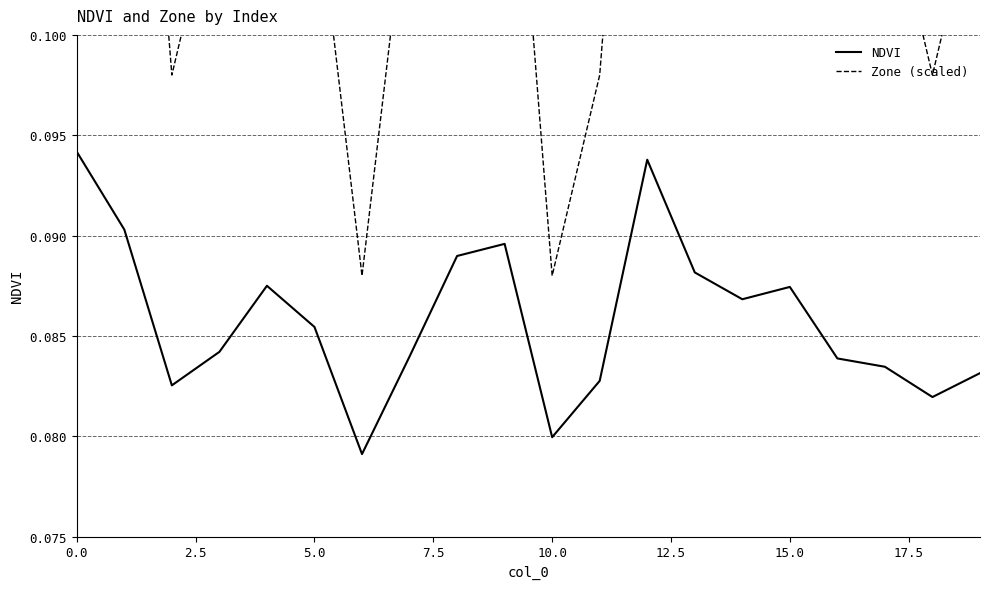

How many data points does each series have?

20